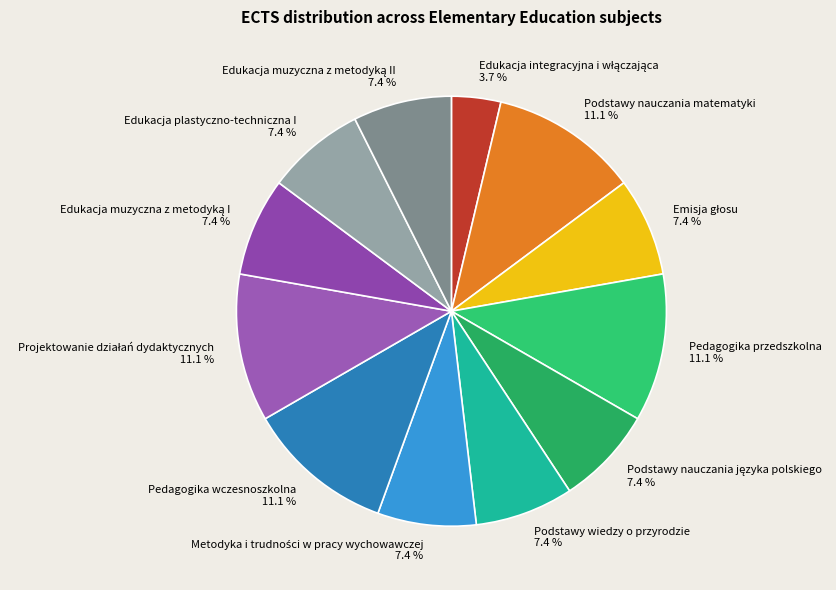

How many segments does this pie chart have?

12